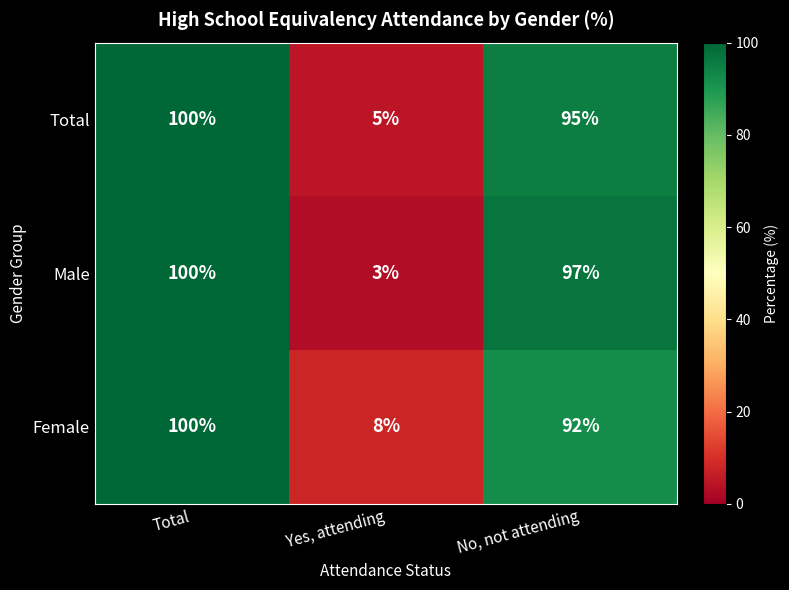

Reading left to right, what are all the values shown in this chart?

Total: 100	5	95
Male: 100	3	97
Female: 100	8	92